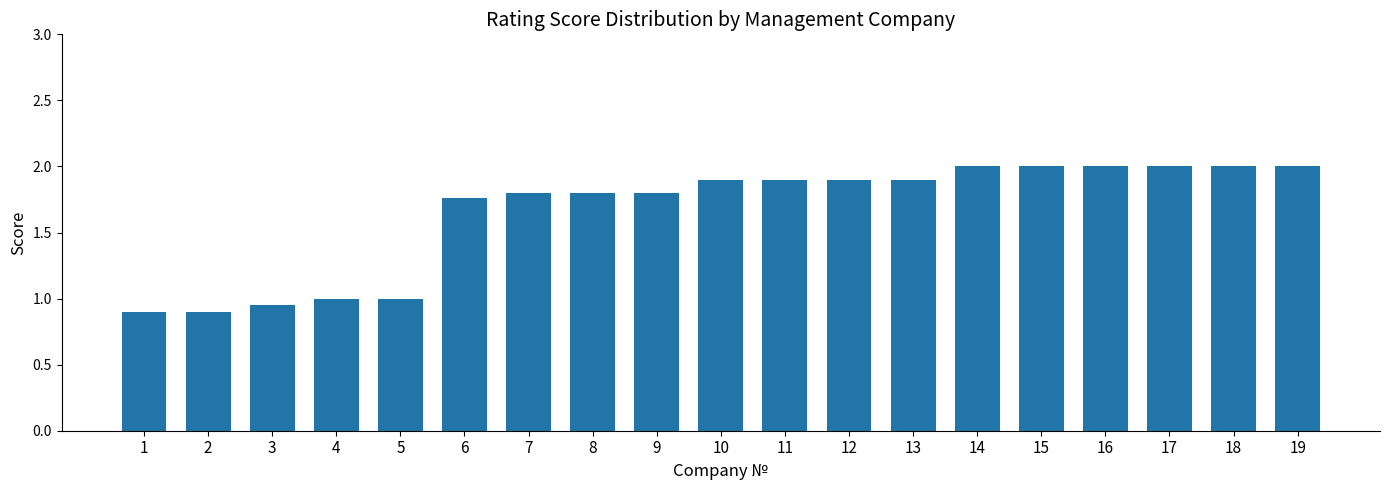

The value at 15 is 3.1. True or false?

False